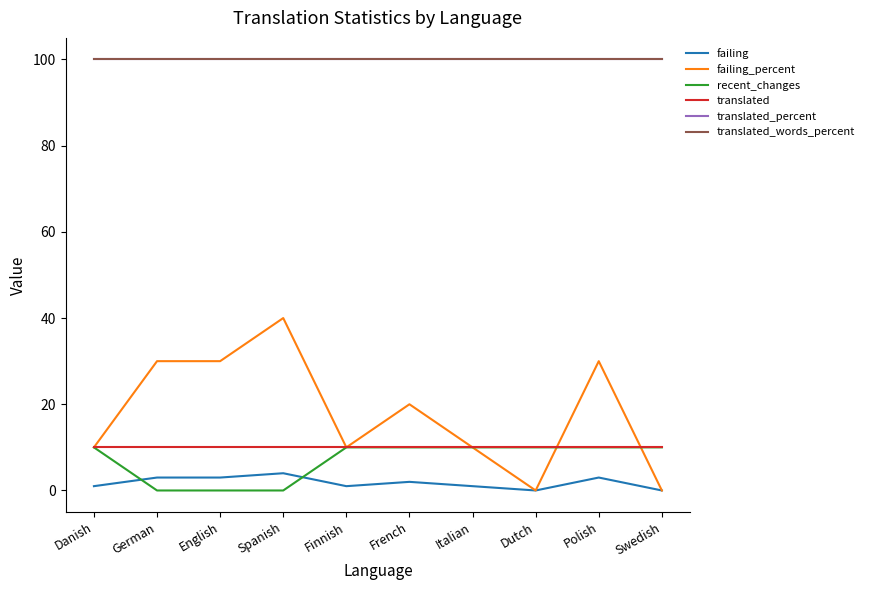

At how many categories does at least one series exceed 5?

10